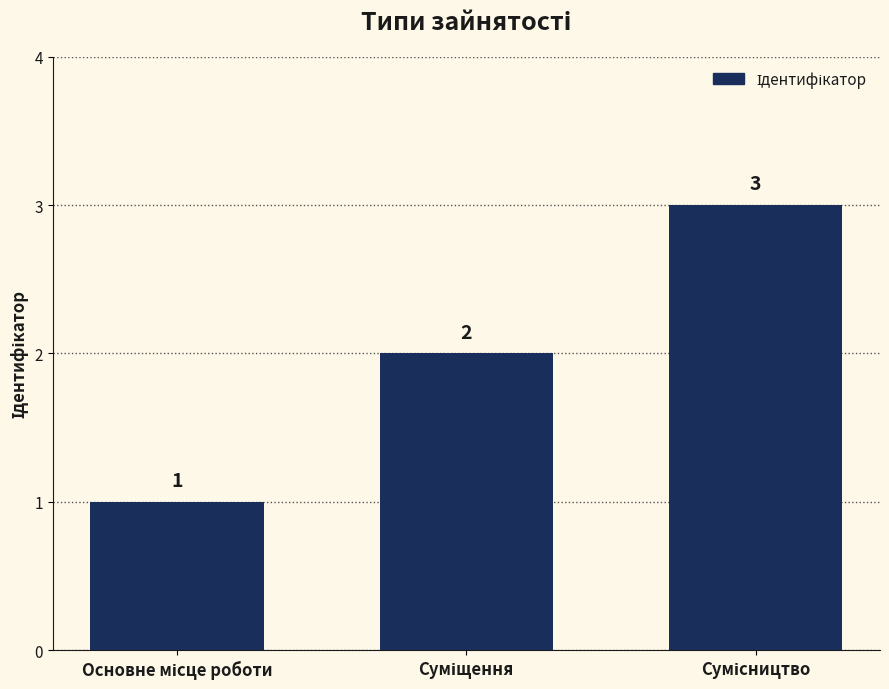

What is the value of the 1st bar from the left?

1